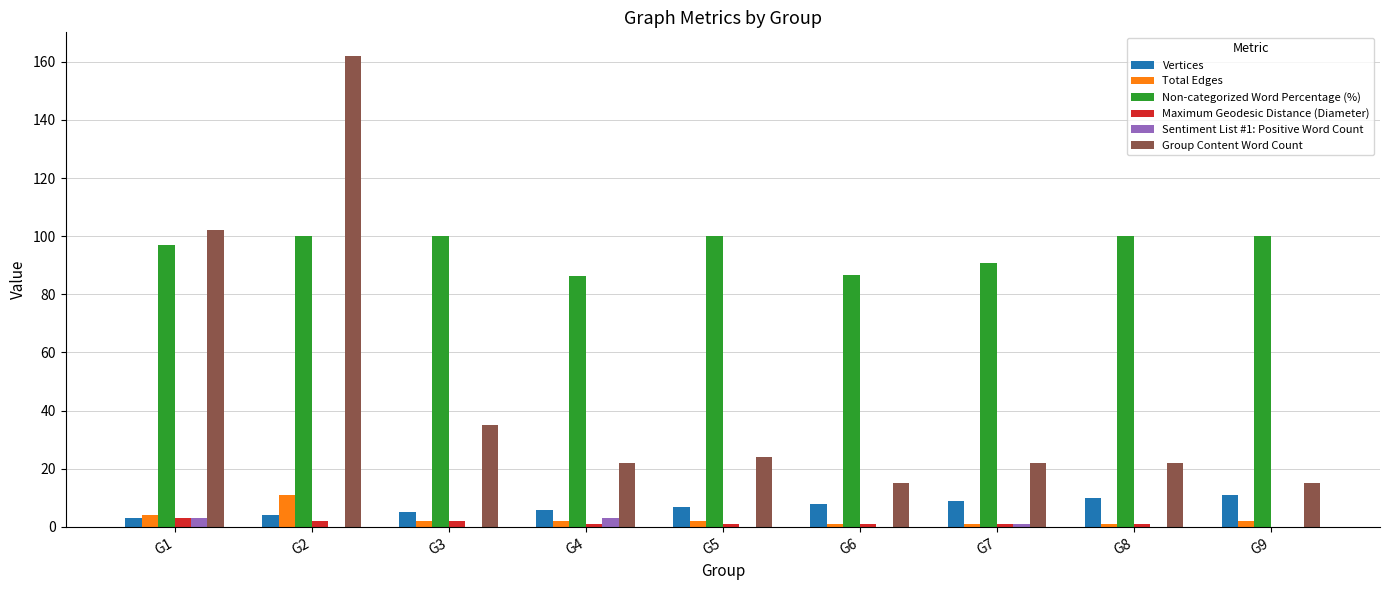

The value of Total Edges at G9 is 2.0. True or false?

True